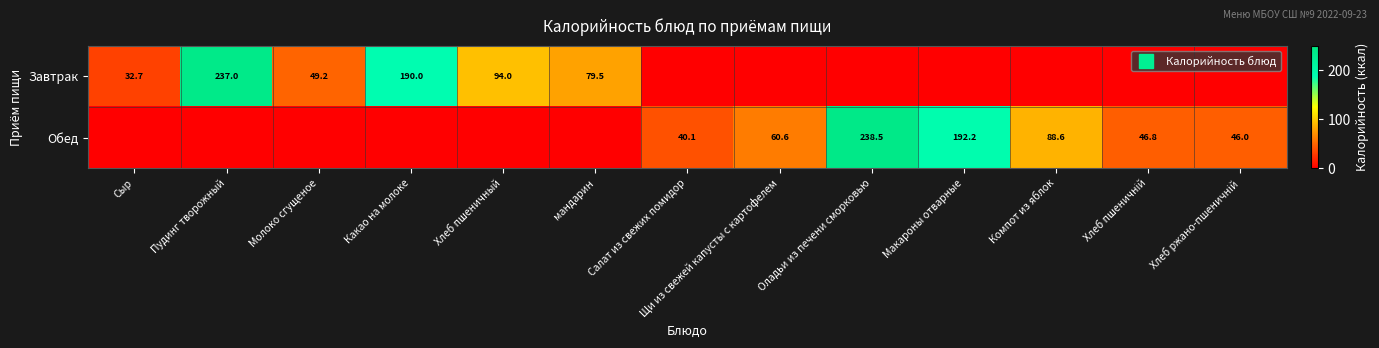

What is the total value across all series at Какао на молоке?

190.0